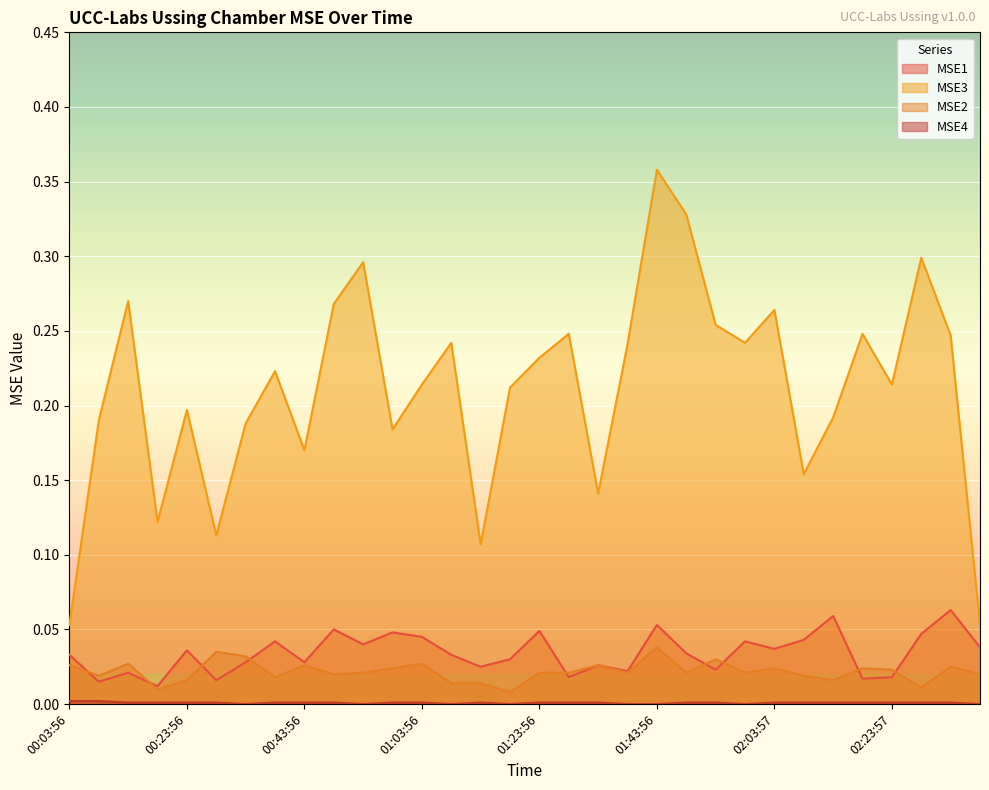

List the labels in order of MSE4 value, smallest first.

00:33:56, 00:53:56, 01:08:56, 01:18:56, 01:38:56, 01:43:56, 01:58:57, 02:38:57, 00:13:56, 00:18:56, 00:23:56, 00:28:56, 00:38:56, 00:43:56, 00:48:56, 00:58:56, 01:03:56, 01:13:56, 01:23:56, 01:28:56, 01:33:56, 01:48:57, 01:53:57, 02:03:57, 02:08:57, 02:13:57, 02:18:57, 02:23:57, 02:28:57, 02:33:57, 00:03:56, 00:08:56